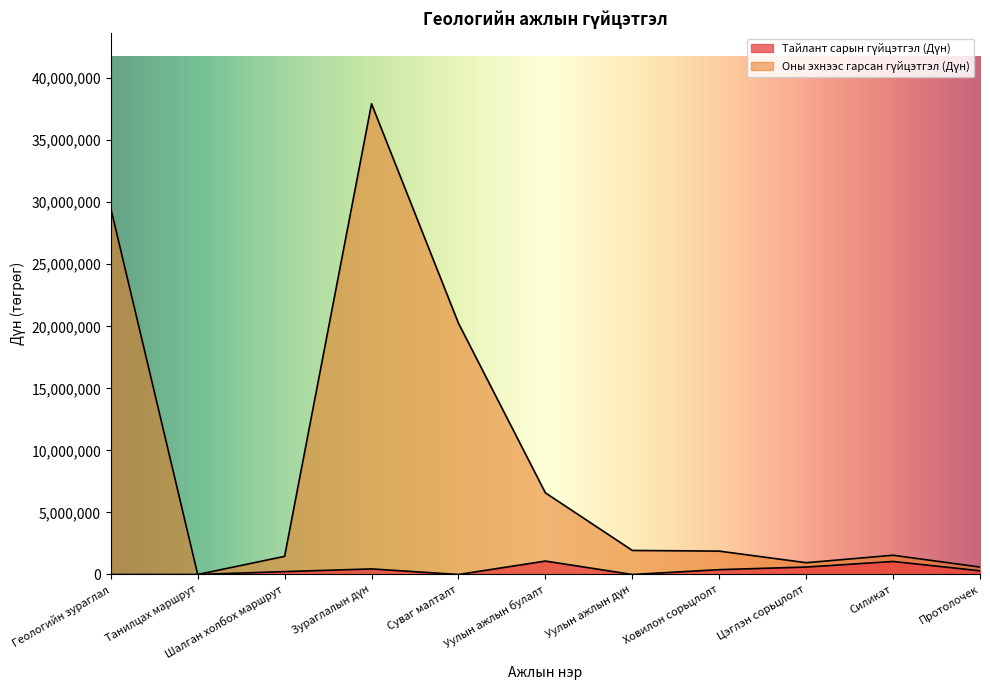

At how many categories does at least one series exceed 22931716?

2